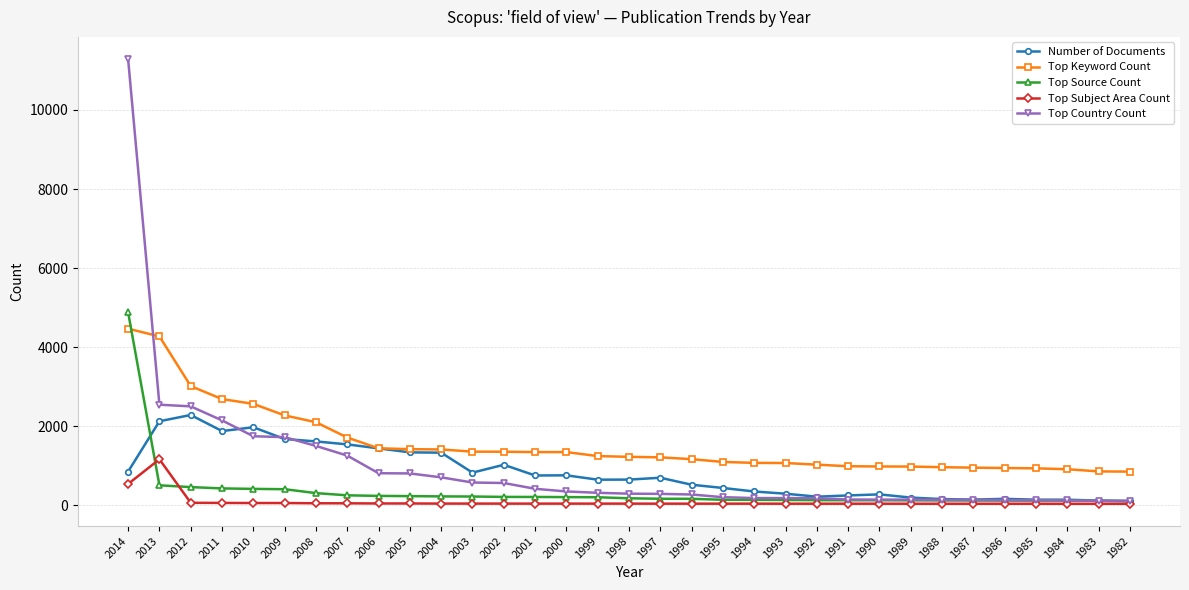

Which label corresponds to the largest value in the chart?

2014